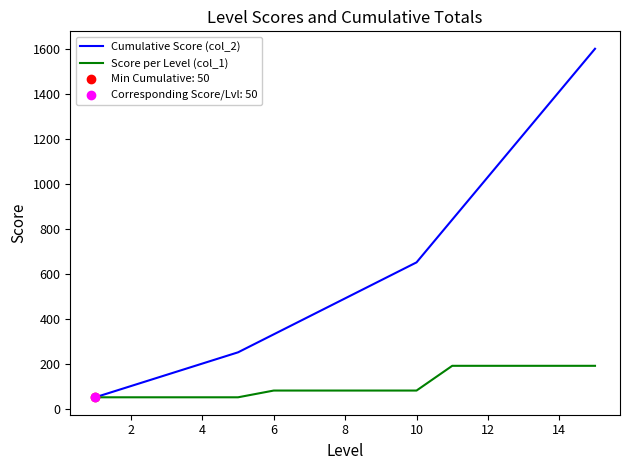

At how many categories does at least one series exceed 974?

4